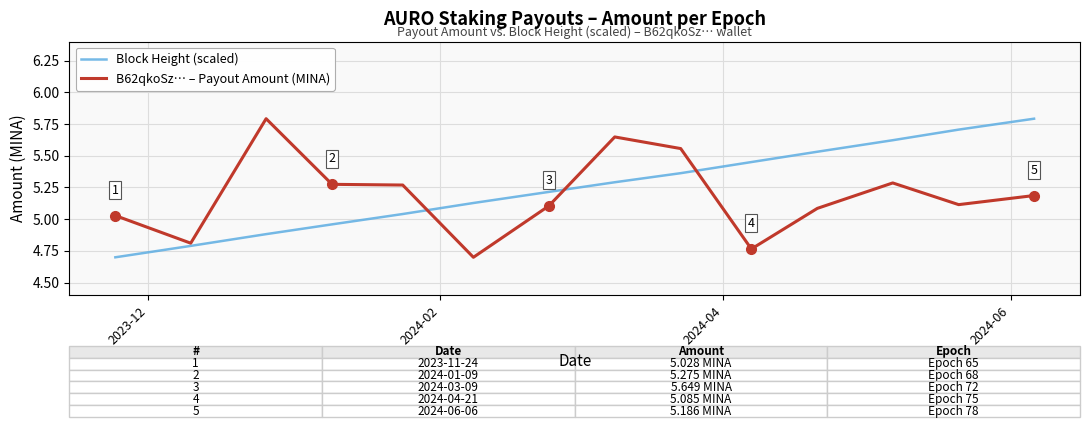

What is the greatest value displayed?

5.8